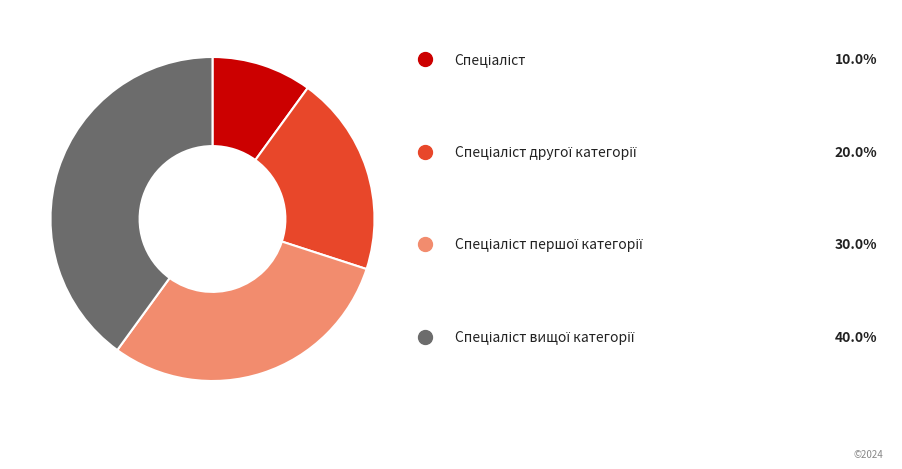

Is there any slice that represents more than half of the pie?

No